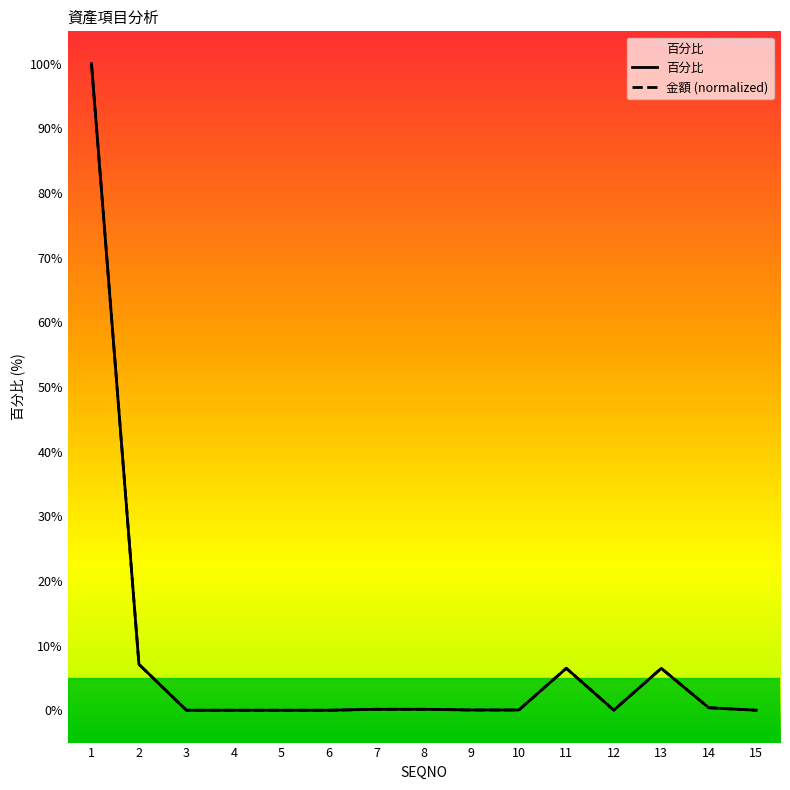

Reading left to right, list all the values displayed in this chart.

金額: 100.0	7.1	0.0	0.0	0.0	0.0	0.1	0.1	0.0	0.0	6.5	0.0	6.5	0.4	0.0
百分比: 100.0	7.1	0.0	0.0	0.0	0.0	0.1	0.1	0.0	0.0	6.5	0.0	6.5	0.4	0.0